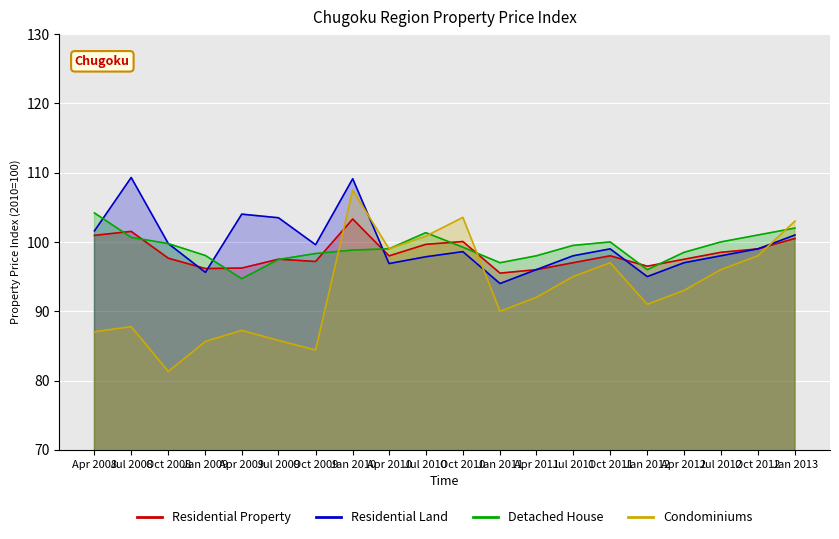

What is the average value of the Residential Property series?

98.3